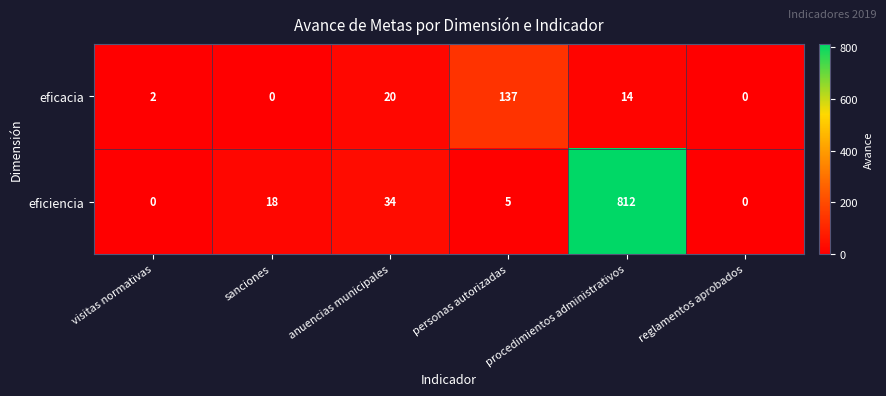

What is the difference between the maximum and minimum values in the eficiencia series?

812